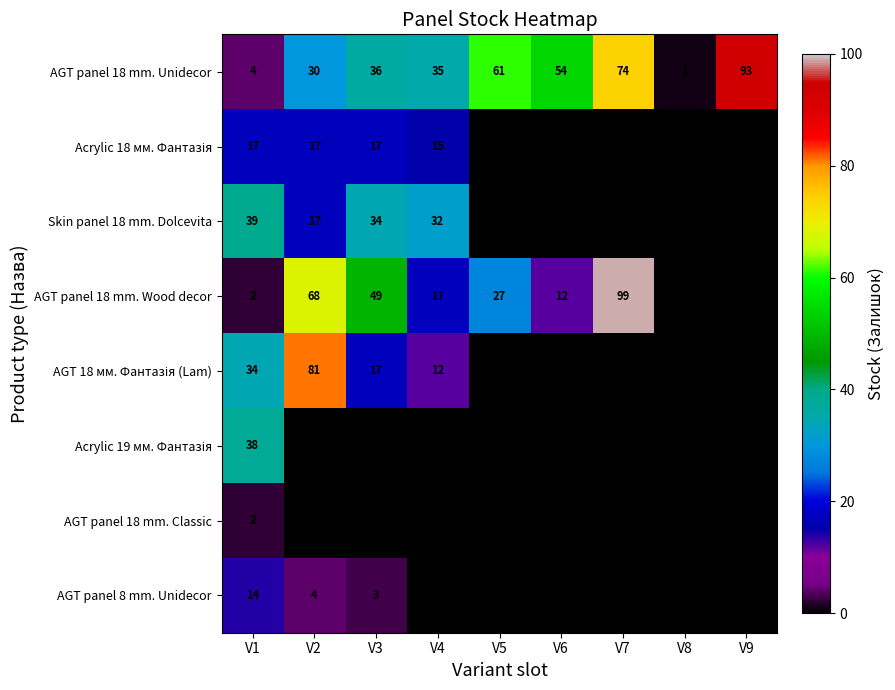

List the labels in order of AGT panel 18 mm. Unidecor value, largest first.

V9, V7, V5, V6, V3, V4, V2, V1, V8